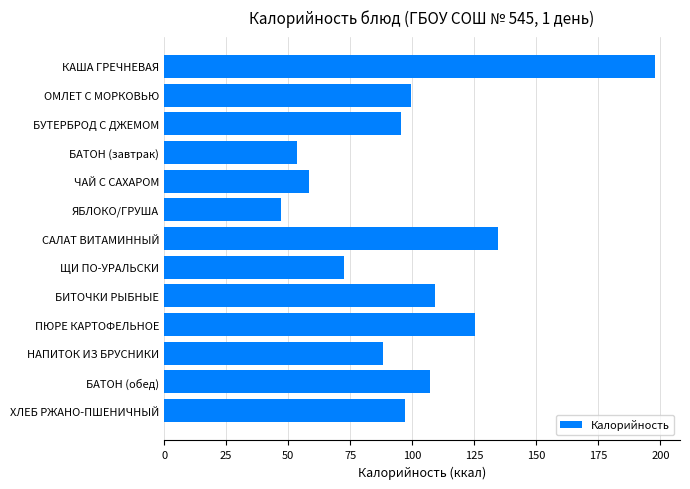

Between БУТЕРБРОД С ДЖЕМОМ and ЯБЛОКО/ГРУША, which is larger?

БУТЕРБРОД С ДЖЕМОМ